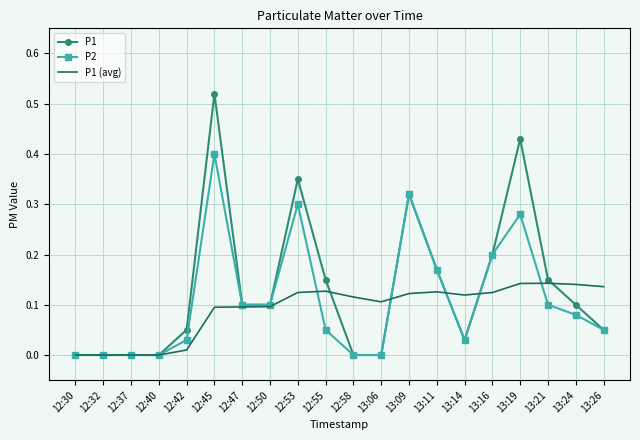

What position from the right is 13:19?

4